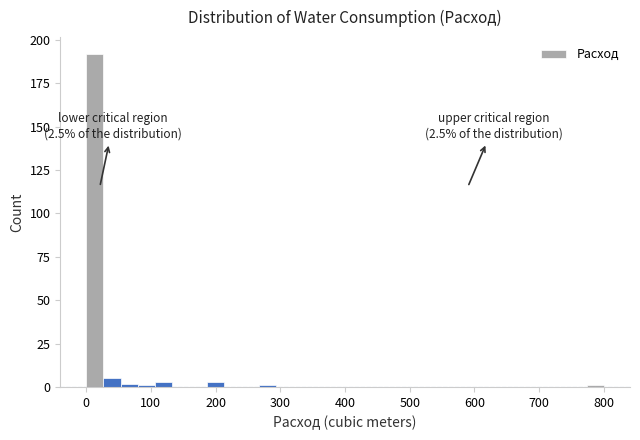

Around what value on the x-axis is the tallest bar? Give the approximate position of its centre, as read against the axis.

10